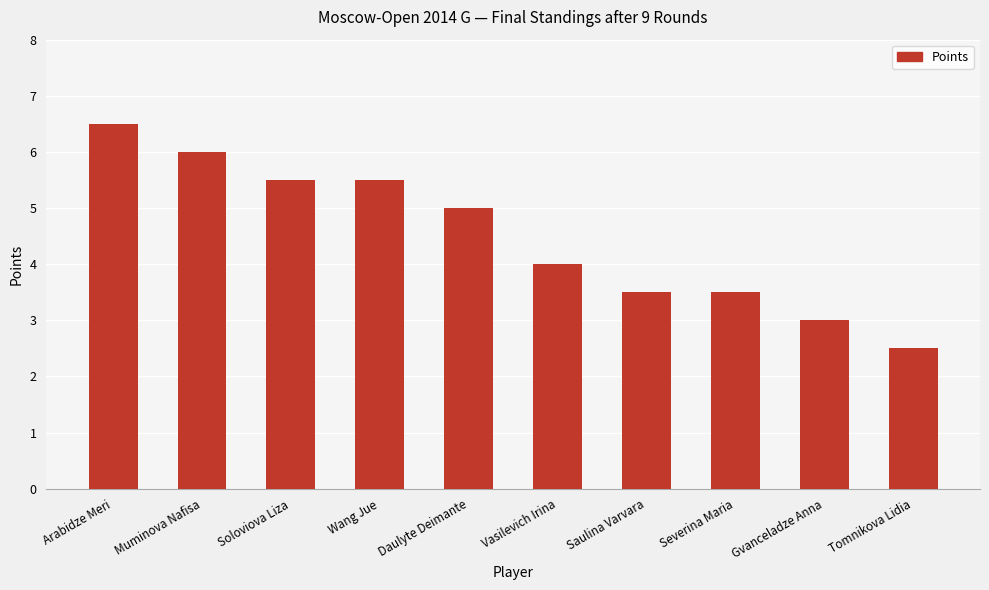

Which category has the highest value across all series?

Arabidze Meri